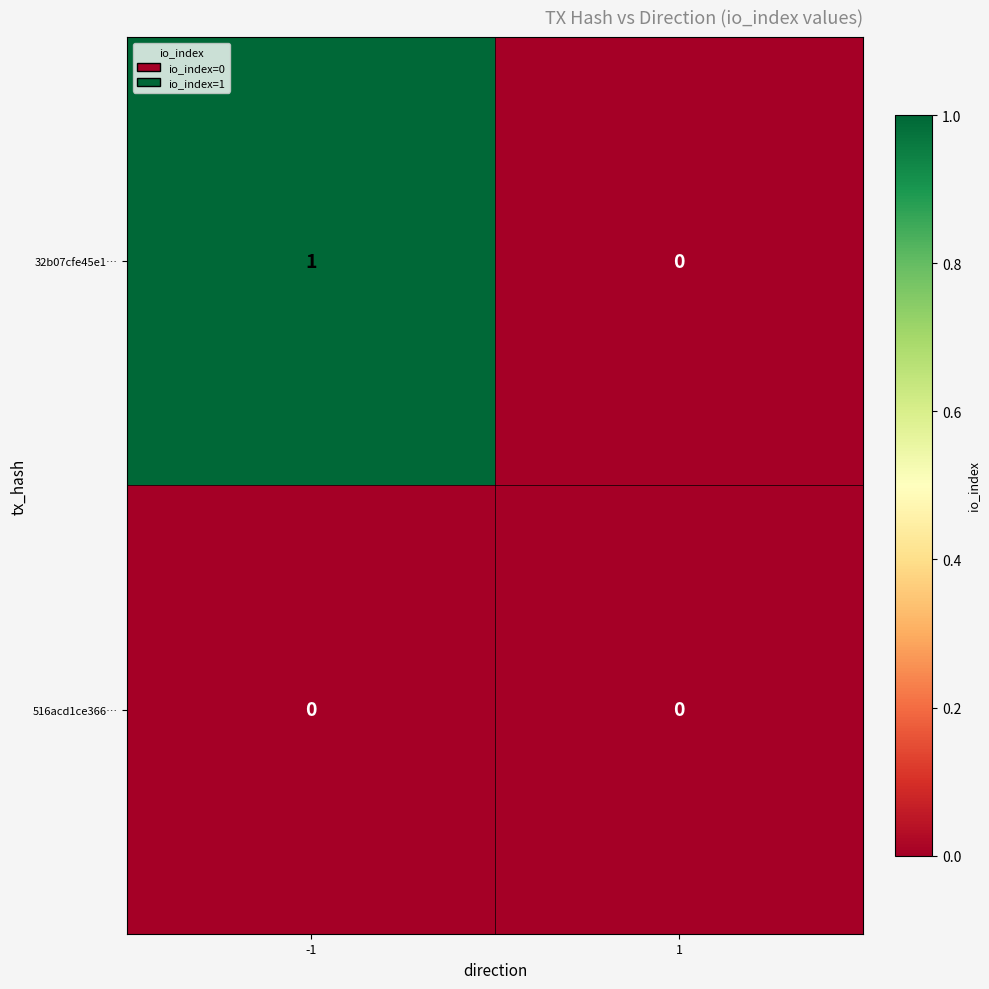

Reading right to left, list all the values displayed in this chart.

32b07cfe45e1…: 1=0	-1=1
516acd1ce366…: 1=0	-1=0